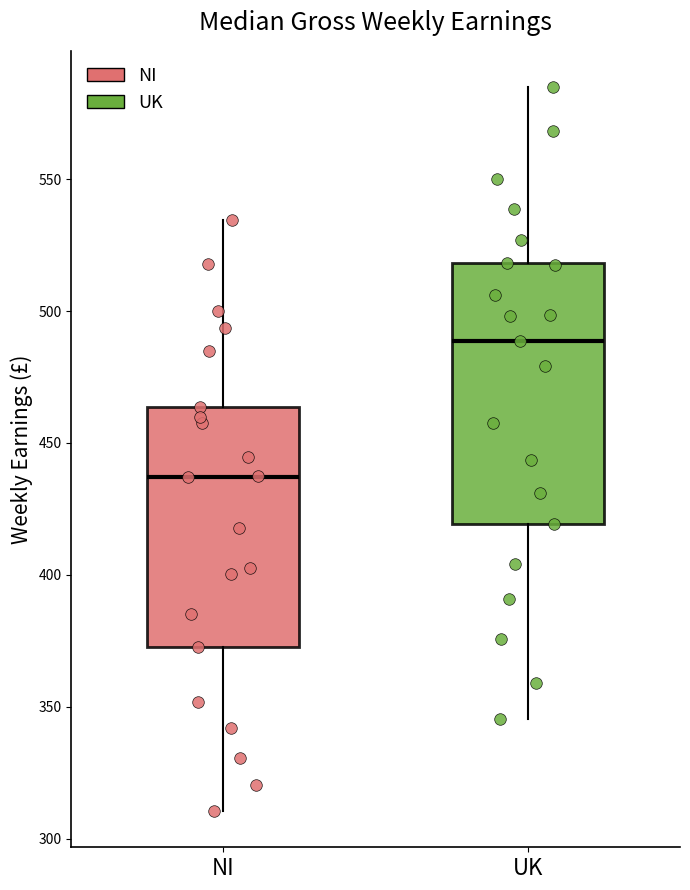

Which box's median line is the lowest?

NI